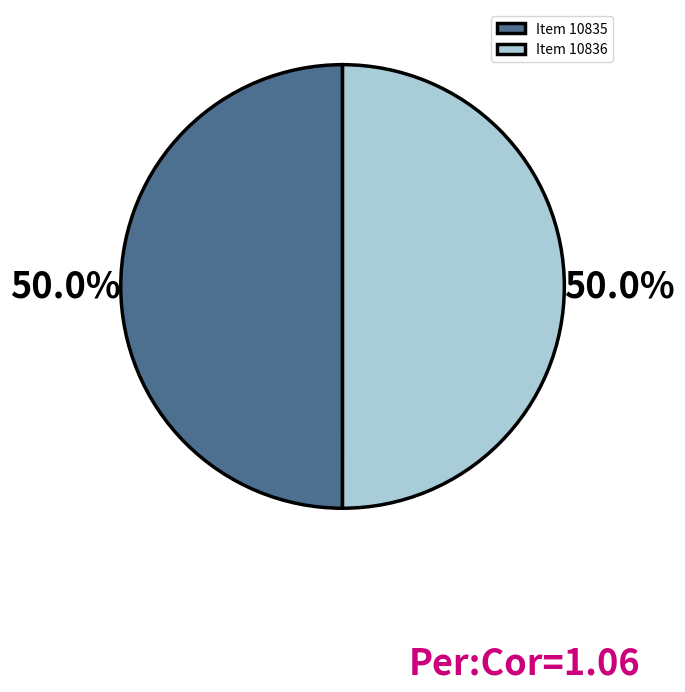

To the nearest percent, what portion does Item 10835 represent?

50%